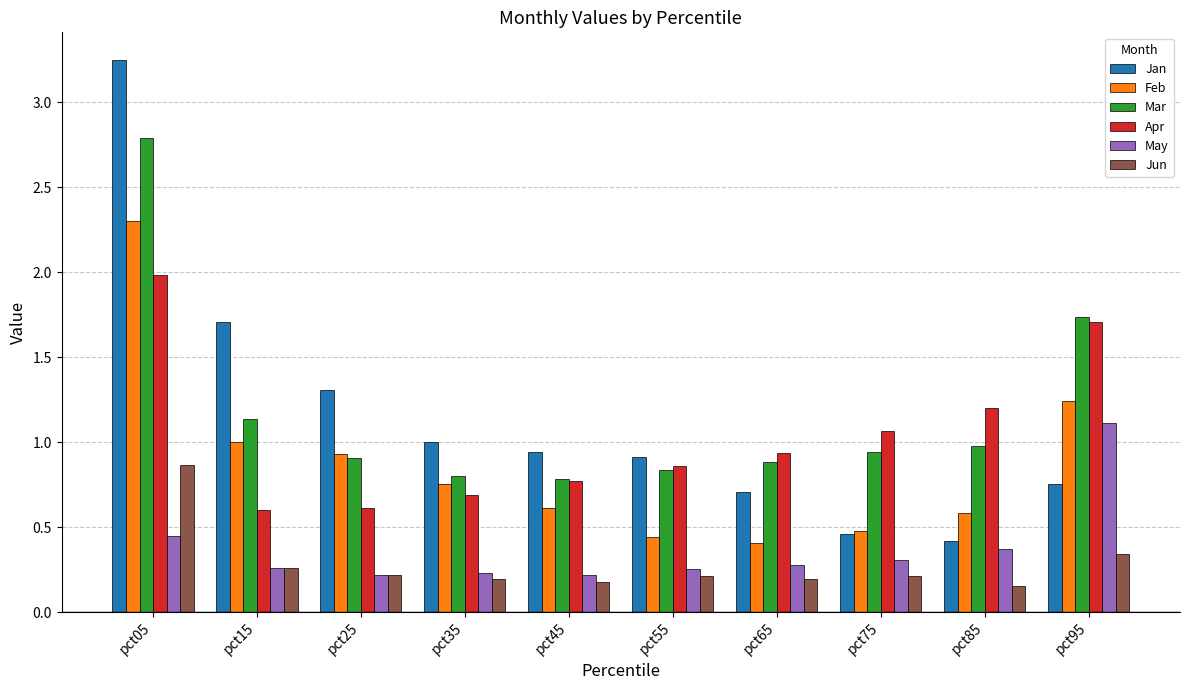

At which label does Jan reach its peak?

pct05